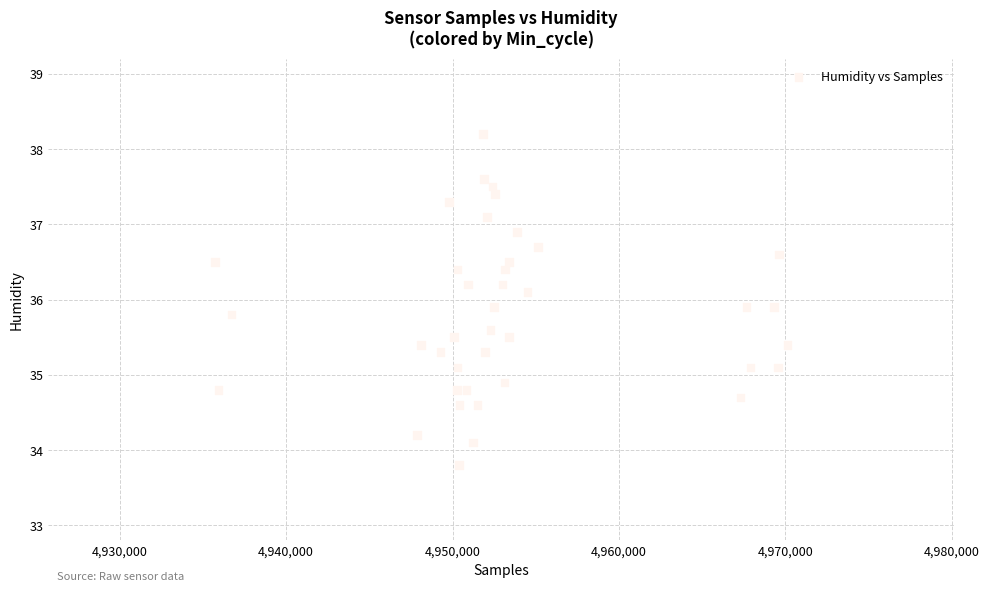

What is the range of X values (max minus min)?

34425.0